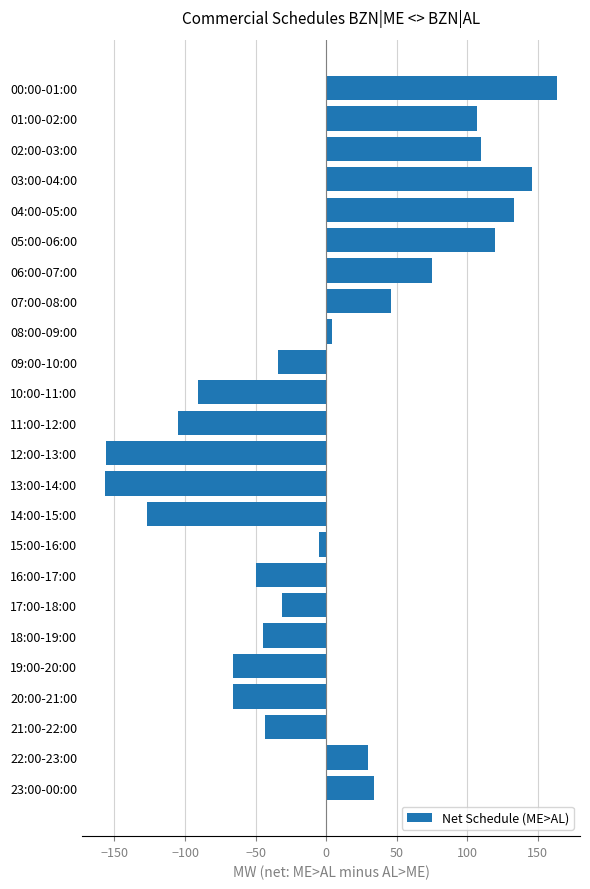

Which label corresponds to the largest value in the chart?

00:00-01:00